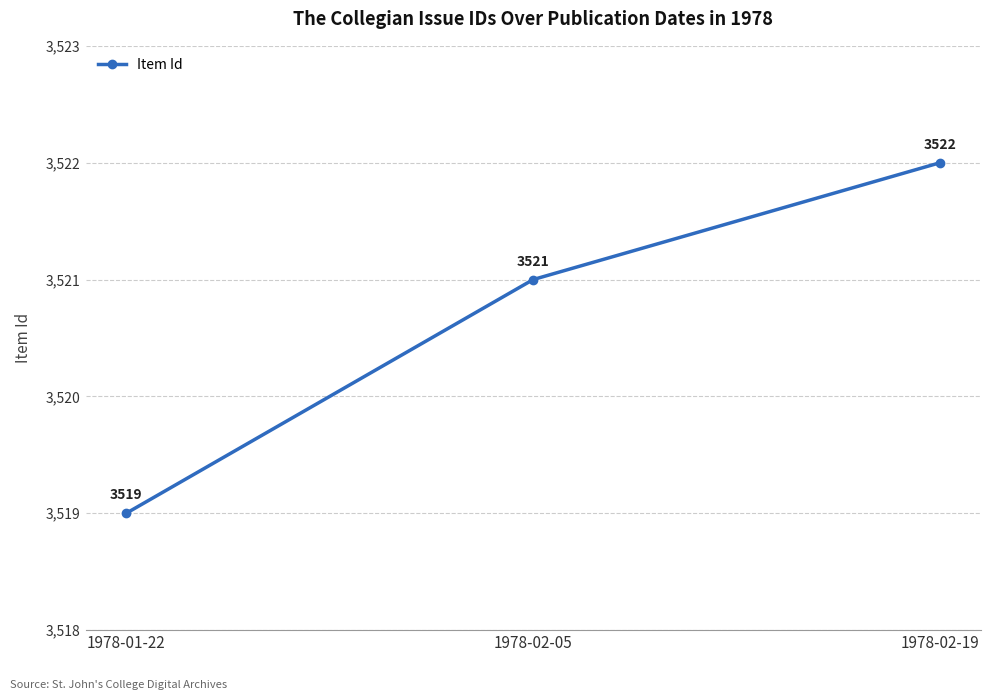

What is the smallest value displayed?

3519